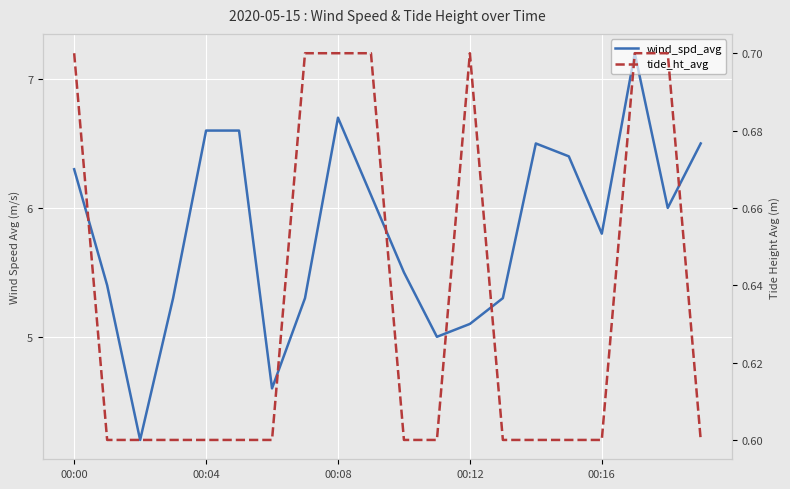

What are all the series names shown in the legend?

wind_spd_avg, tide_ht_avg